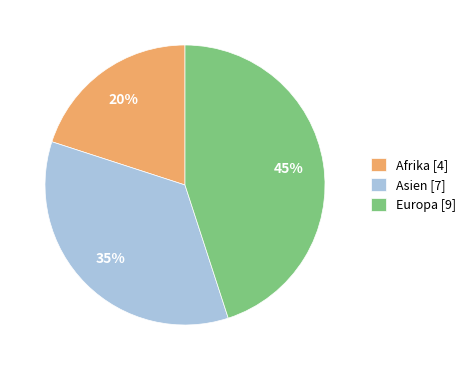

What percentage is the Asien [7] slice, to the nearest percent?

35%